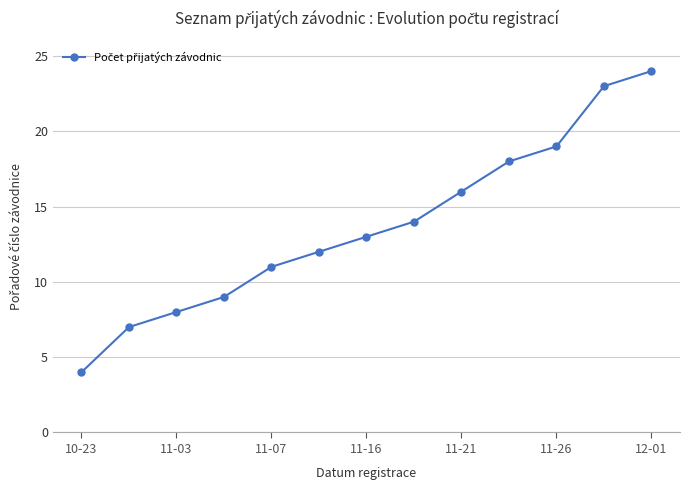

What is the value of the 2nd point from the left?

7